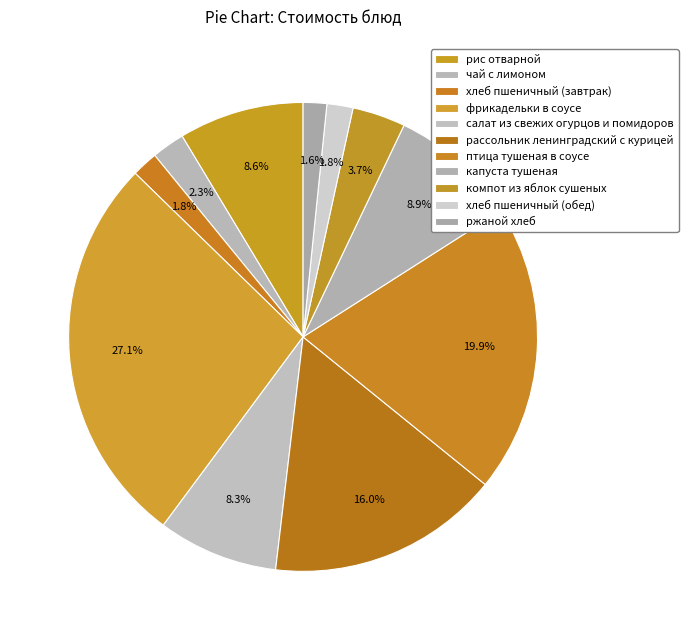

How much of the chart is everything except рис отварной?

91.4%